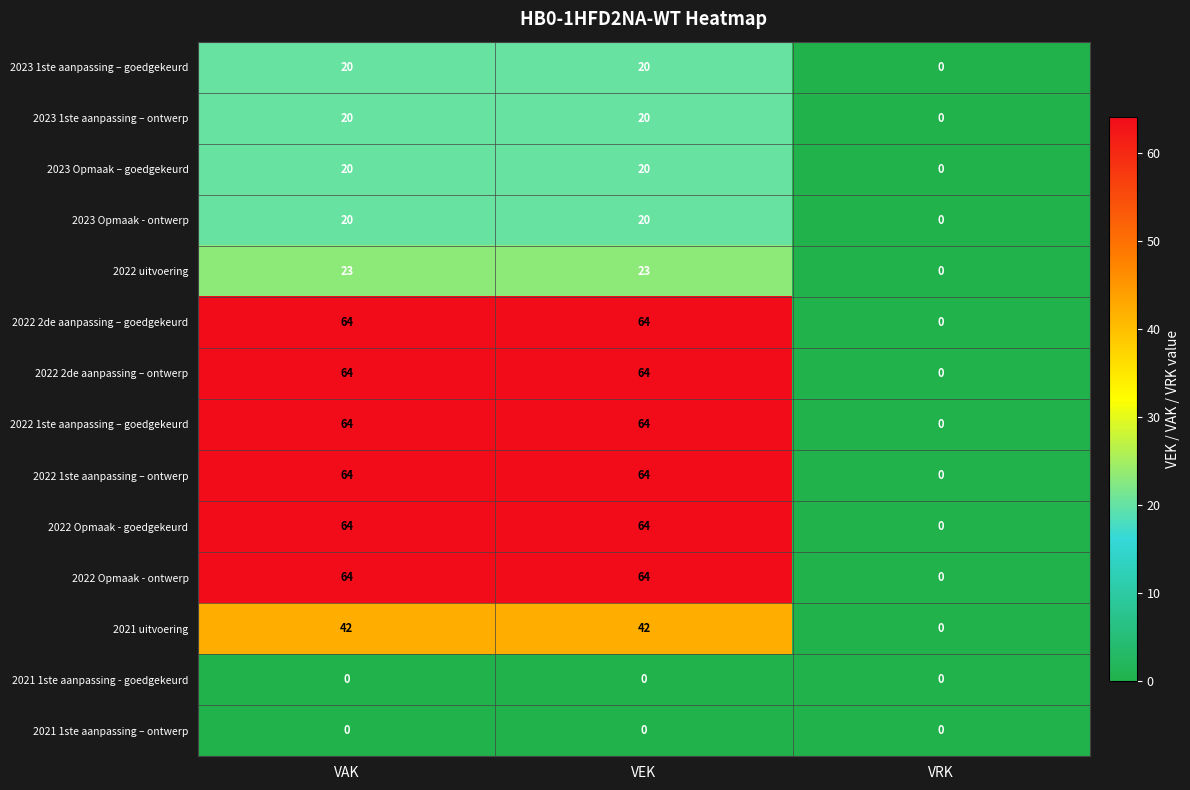

How many series are shown in this chart?

14